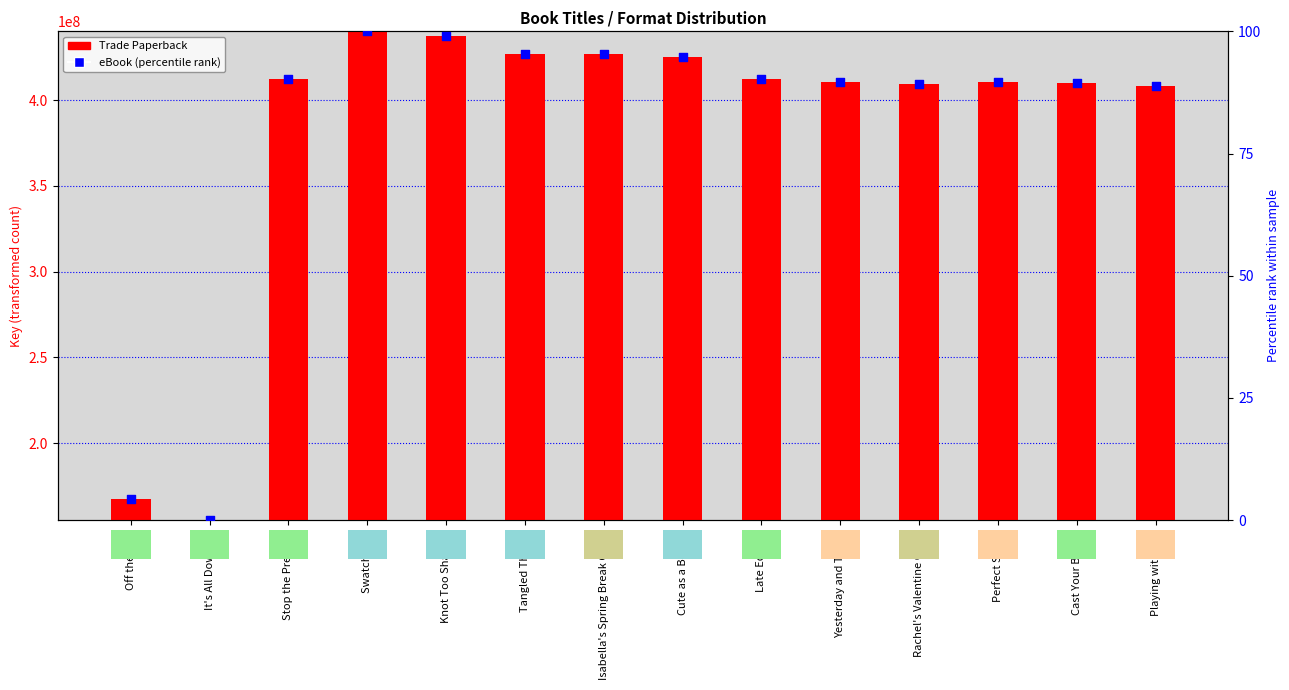

At how many categories does at least one series exceed 401941055?

12